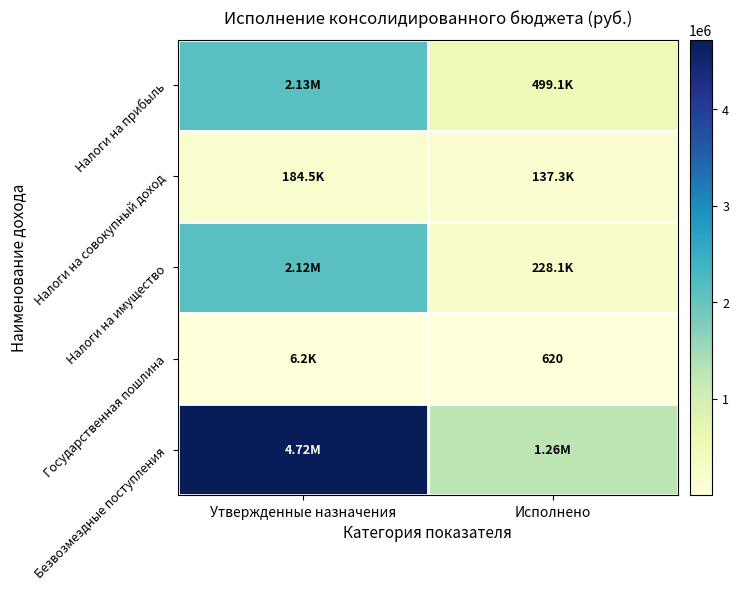

What is the greatest value displayed?

4719400.0